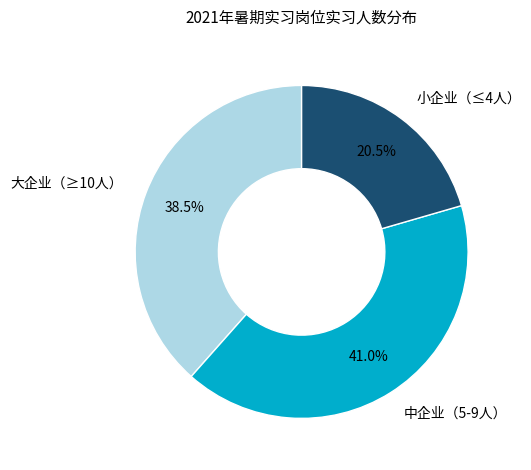

Does any single category account for the majority?

No